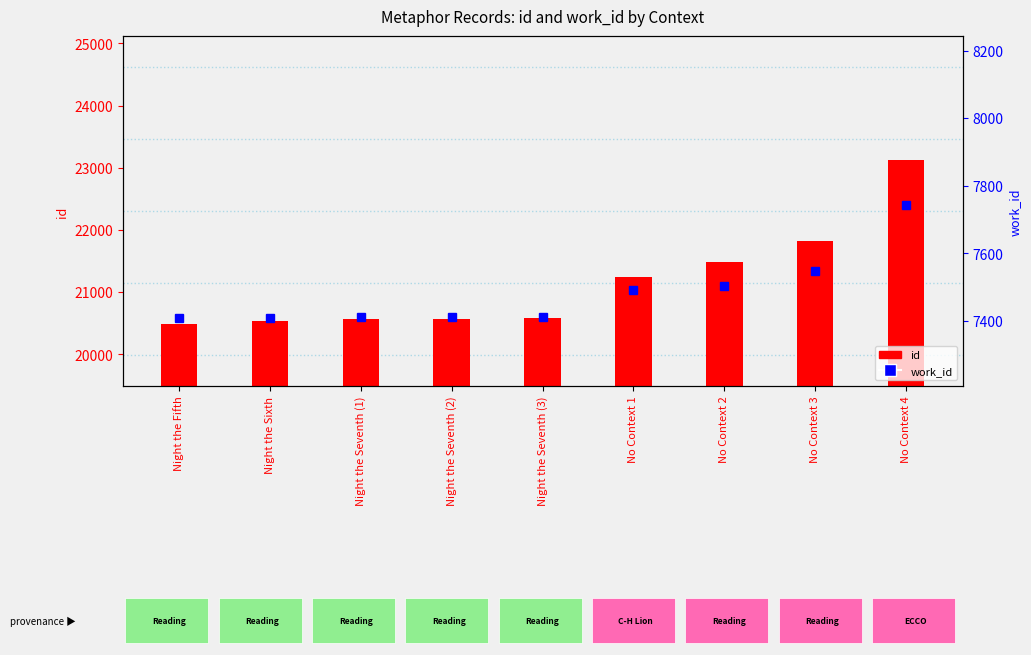

How many groups of bars are there?

9